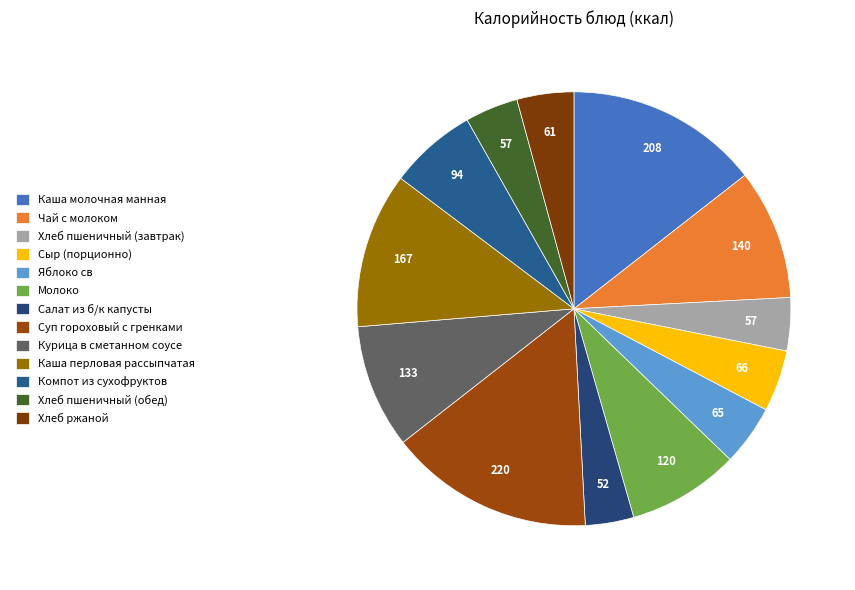

True or false: Суп гороховый с гренками accounts for 15% of the total.

True